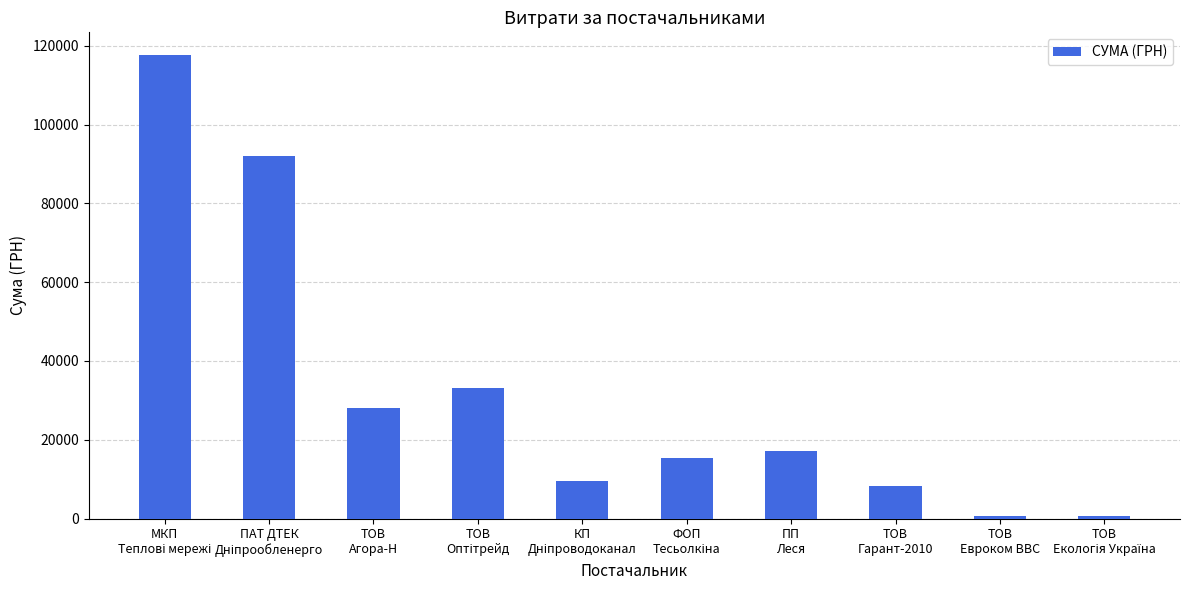

What is the value of the 4th bar from the left?

33193.2